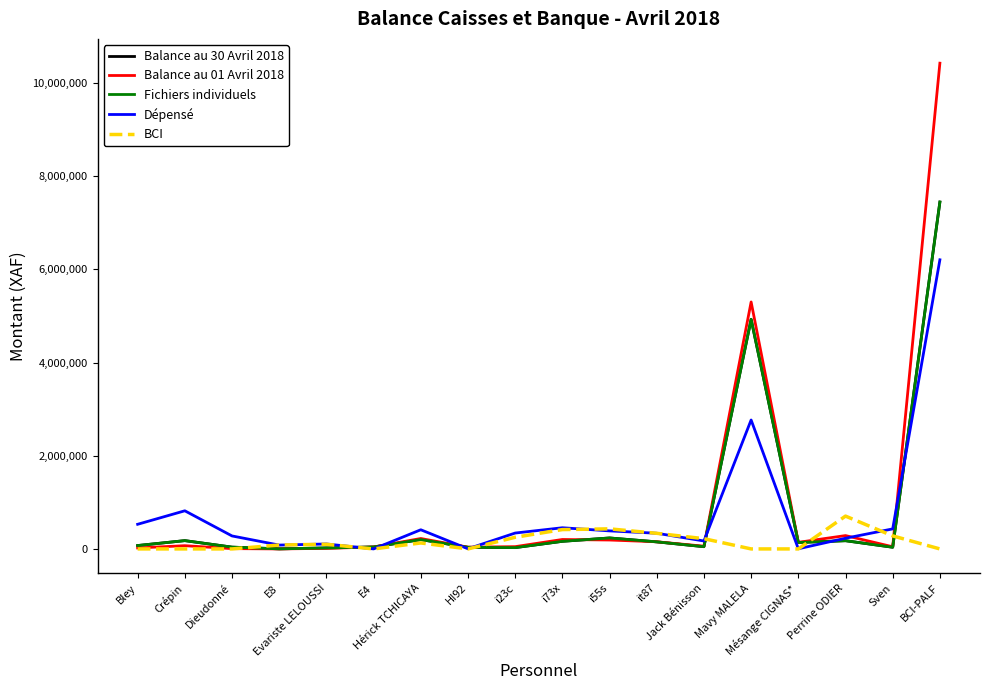

Reading left to right, list all the values displayed in this chart.

Balance au 30 Avril 2018: 72575	178020	38350	1600	20855	41500	200371	34600	27885	163269	235114	151686	48095	4927273	138253	176338	36300	7444287
Balance au 01 Avril 2018: 20775	69500	6350	0	12155	41500	223571	37600	48635	202569	191114	153286	58495	5300103	141253	286338	46200	10424660
Fichiers individuels: 72575	178020	38350	1600	20855	41500	200371	34600	27885	163269	235114	151686	48095	4927273	138253	176338	36300	7444287
Dépensé: 528700	818480	278500	82400	106300	0	411200	3000	340750	454300	387000	336600	170400	2767330	3000	229500	429900	6205084
BCI: 0	0	0	84000	100000	0	128000	0	250000	415000	431000	335000	220000	0	0	704500	280000	0